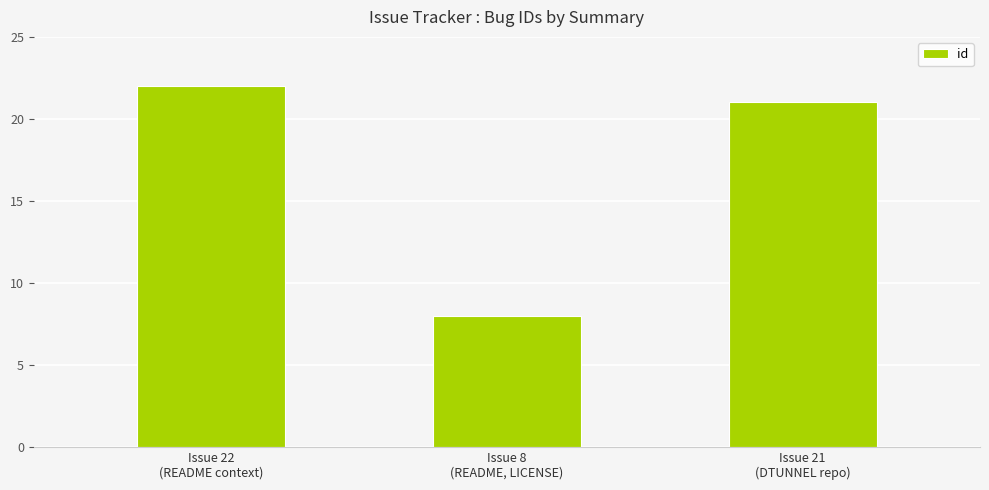

At which category does the chart reach its peak across all series?

Issue 22
(README context)